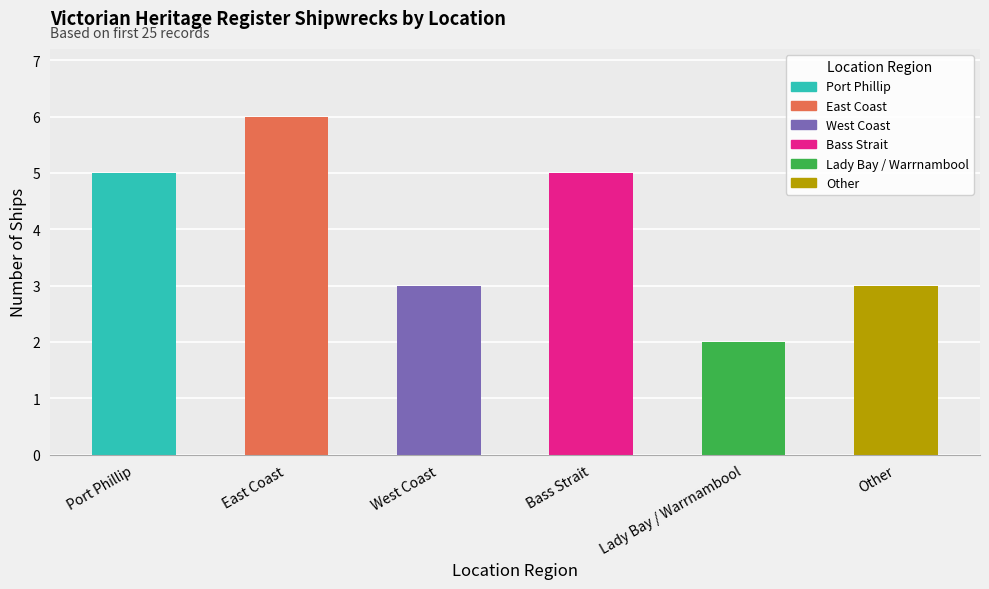

Reading left to right, what are all the values shown in this chart?

5	6	3	5	2	3